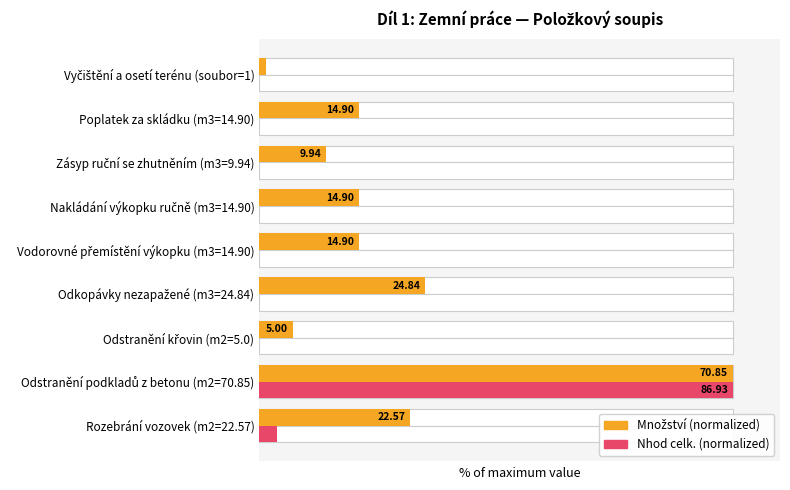

How many values in the Množství (% of max) series exceed 21?

6